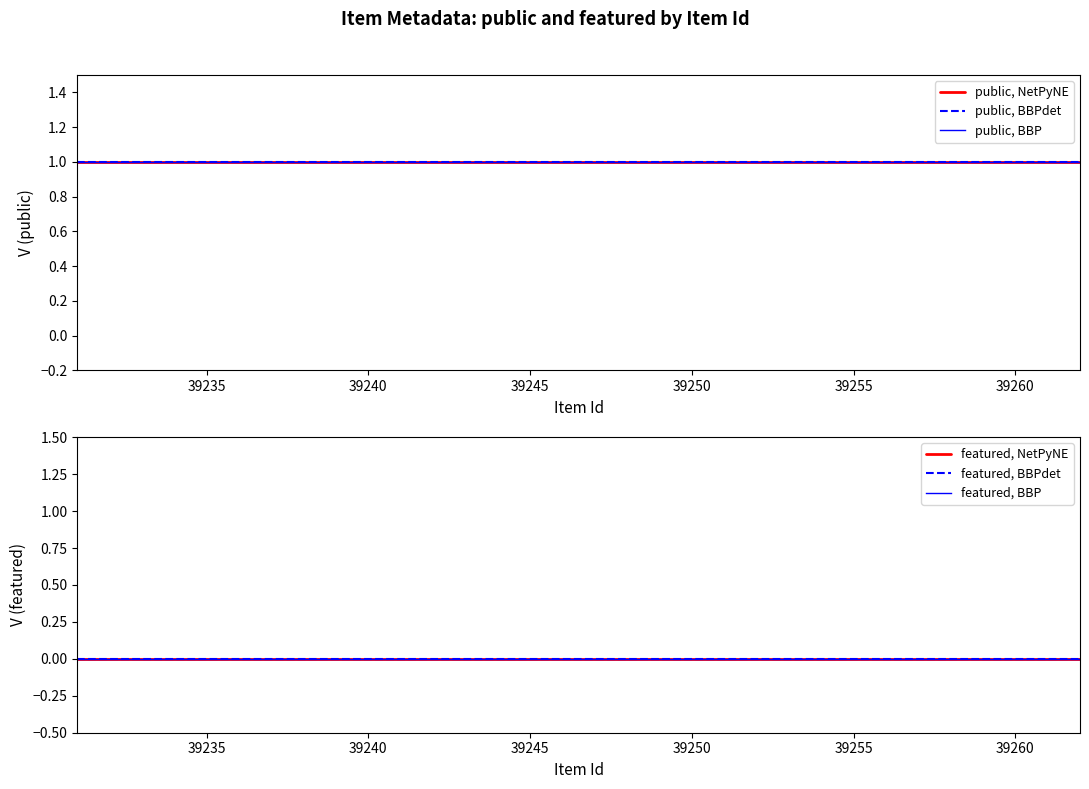

True or false: public, NetPyNE and public, BBPdet cross at least once.

False